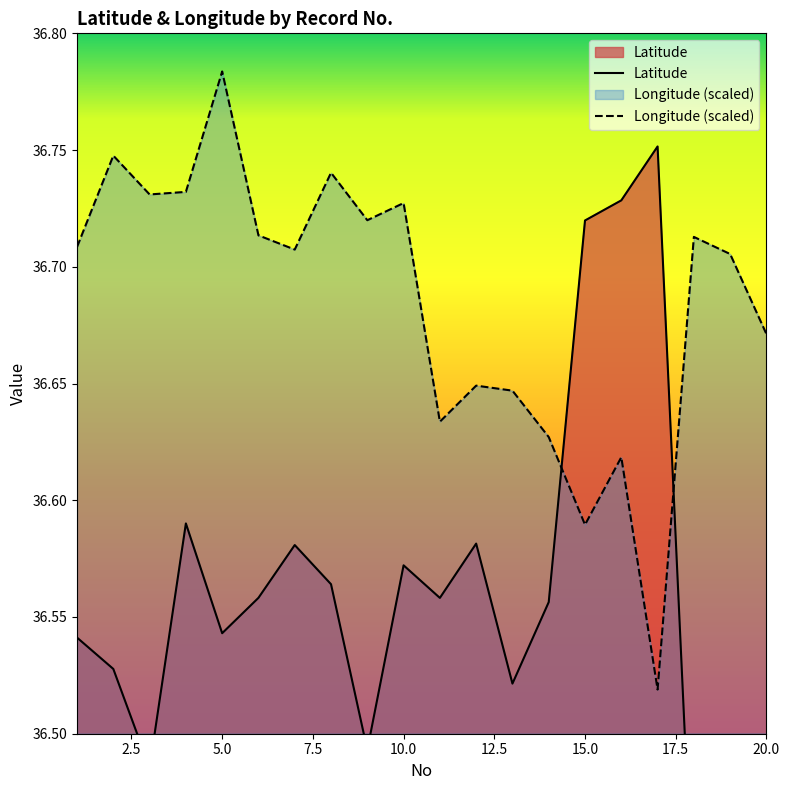

What is the sum of the Latitude values at 2 and 14?

73.1